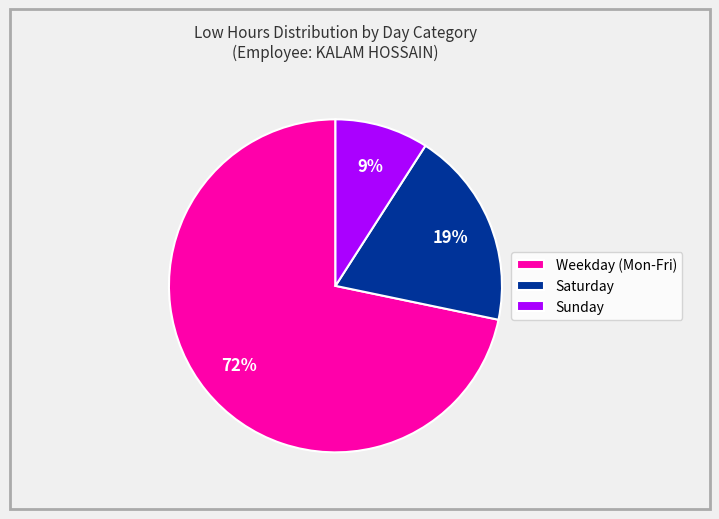

Rank the categories by value from lowest to highest.

Sunday, Saturday, Weekday (Mon-Fri)